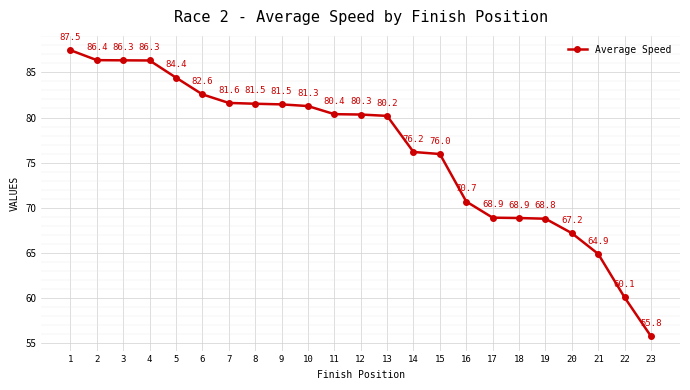

Which label corresponds to the smallest value in the chart?

23